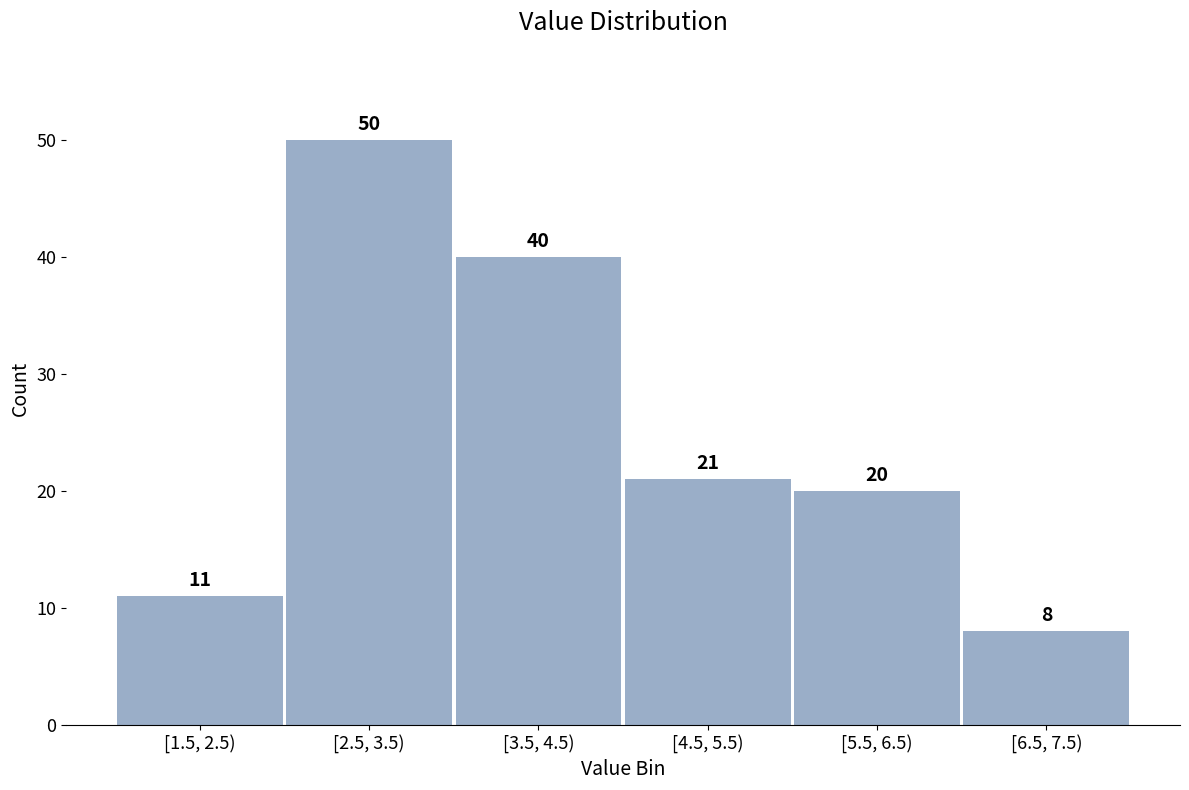

Reading left to right, transcribe all the data shown in this chart.

[1.5, 2.5)=11	[2.5, 3.5)=50	[3.5, 4.5)=40	[4.5, 5.5)=21	[5.5, 6.5)=20	[6.5, 7.5)=8